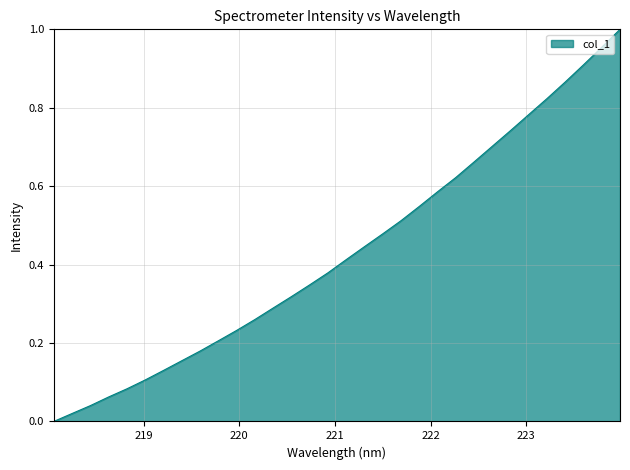

Reading left to right, extract all data points from this chart.

0.0	0.0	0.0	0.1	0.1	0.1	0.1	0.2	0.2	0.2	0.2	0.3	0.3	0.3	0.3	0.4	0.4	0.4	0.5	0.5	0.5	0.6	0.6	0.7	0.7	0.7	0.8	0.8	0.9	0.9	1.0	1.0